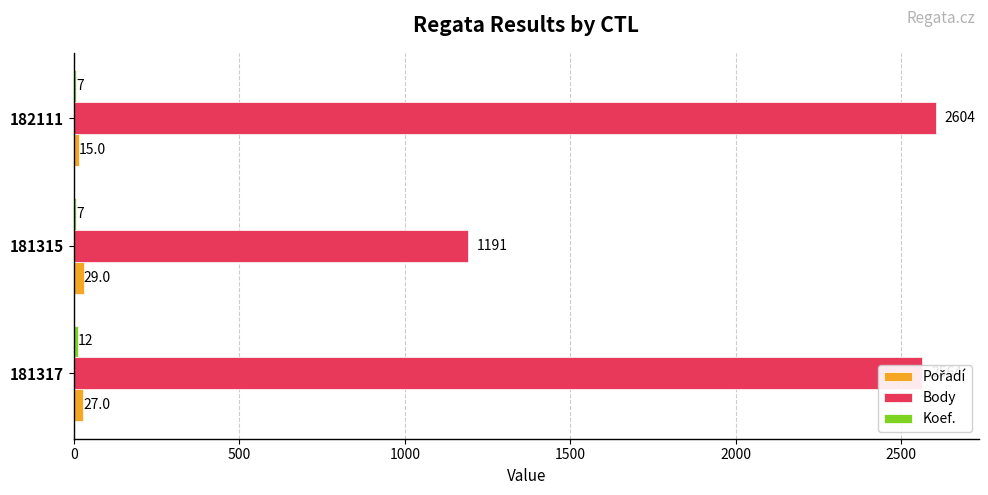

How many categories are shown in the chart?

3